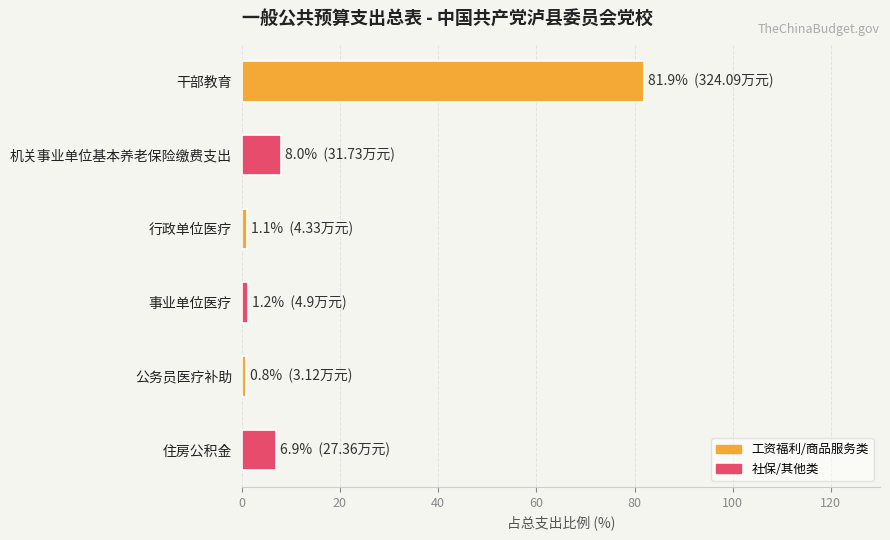

What is the average value?

16.7